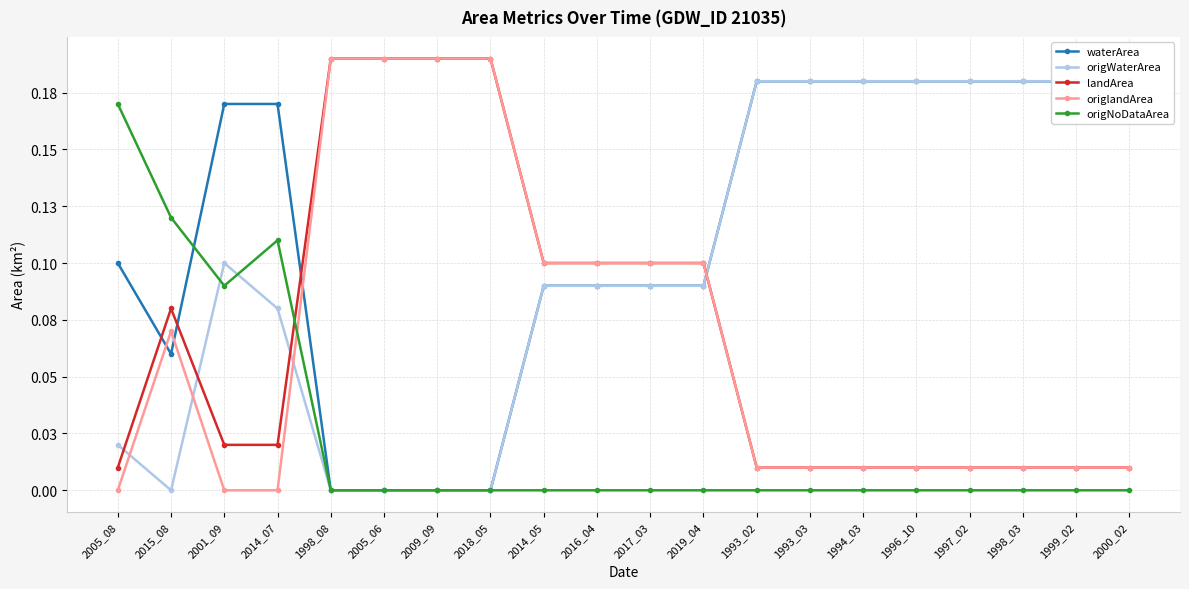

Reading left to right, extract all data points from this chart.

waterArea: 0.1	0.1	0.2	0.2	0.0	0.0	0.0	0.0	0.1	0.1	0.1	0.1	0.2	0.2	0.2	0.2	0.2	0.2	0.2	0.2
origWaterArea: 0.0	0.0	0.1	0.1	0.0	0.0	0.0	0.0	0.1	0.1	0.1	0.1	0.2	0.2	0.2	0.2	0.2	0.2	0.2	0.2
landArea: 0.0	0.1	0.0	0.0	0.2	0.2	0.2	0.2	0.1	0.1	0.1	0.1	0.0	0.0	0.0	0.0	0.0	0.0	0.0	0.0
origlandArea: 0.0	0.1	0.0	0.0	0.2	0.2	0.2	0.2	0.1	0.1	0.1	0.1	0.0	0.0	0.0	0.0	0.0	0.0	0.0	0.0
origNoDataArea: 0.2	0.1	0.1	0.1	0.0	0.0	0.0	0.0	0.0	0.0	0.0	0.0	0.0	0.0	0.0	0.0	0.0	0.0	0.0	0.0